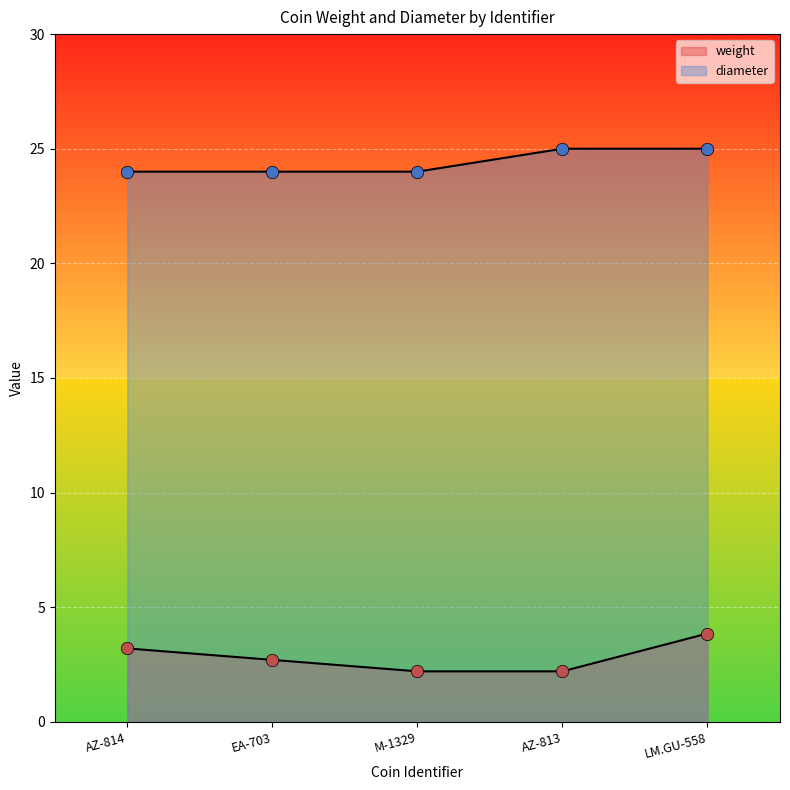

Is the value of diameter at LM.GU-558 greater than the value of weight at EA-703?

Yes